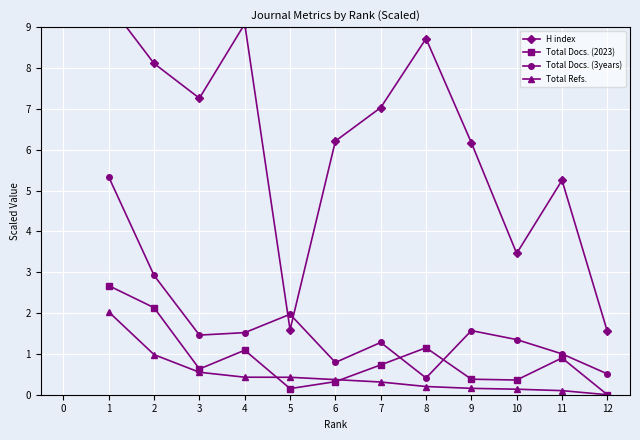

What is the value of the Total Docs. (3years) point at the 12th from the left?

0.5